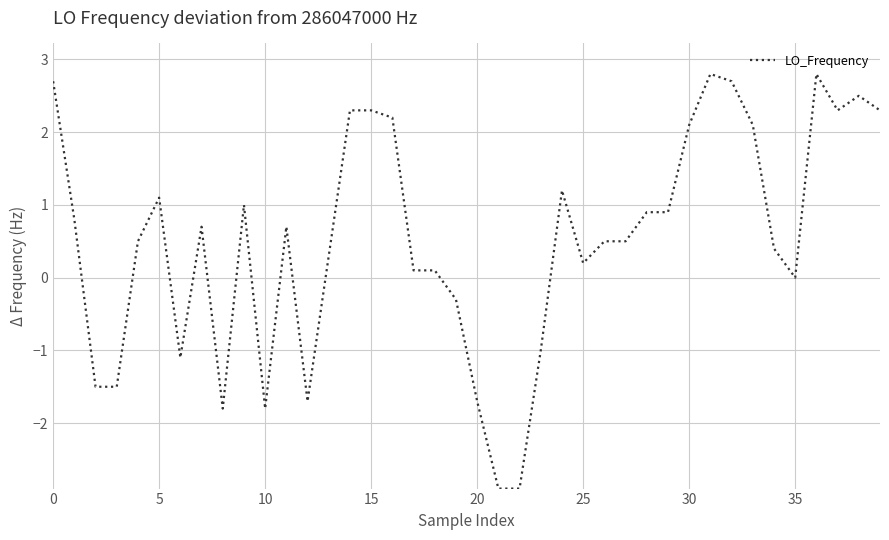

What is the difference between the maximum and minimum values?

5.7